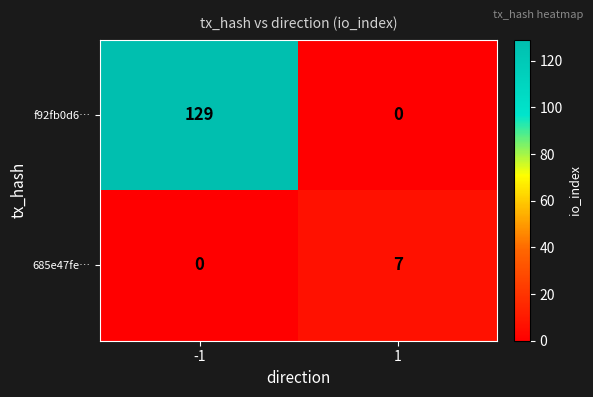

Reading left to right, what are all the values shown in this chart?

f92fb0d6…: -1=129	1=0
685e47fe…: -1=0	1=7